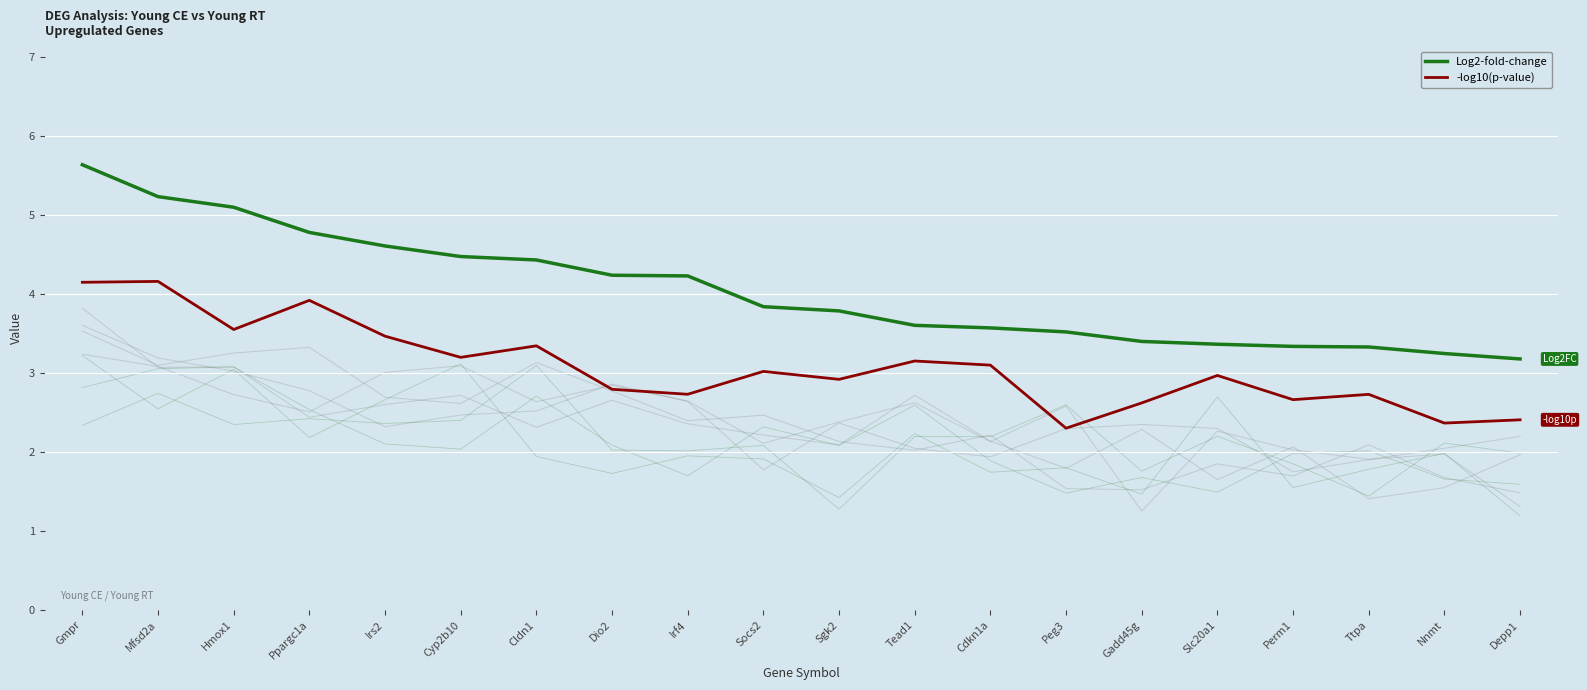

At which category does -log10(p-value) reach its first local peak?

Mfsd2a